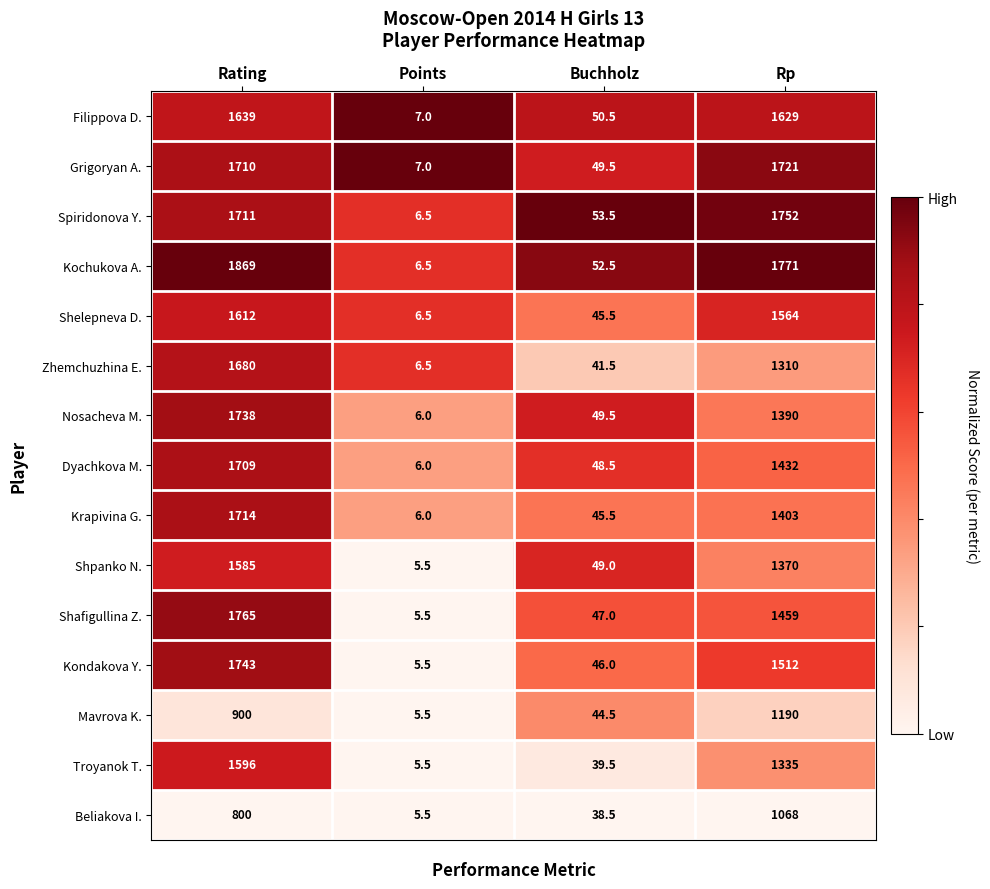

List the series in order of their peak value, lowest first.

Beliakova I., Mavrova K., Shpanko N., Troyanok T., Shelepneva D., Filippova D., Zhemchuzhina E., Dyachkova M., Krapivina G., Grigoryan A., Nosacheva M., Kondakova Y., Spiridonova Y., Shafigullina Z., Kochukova A.